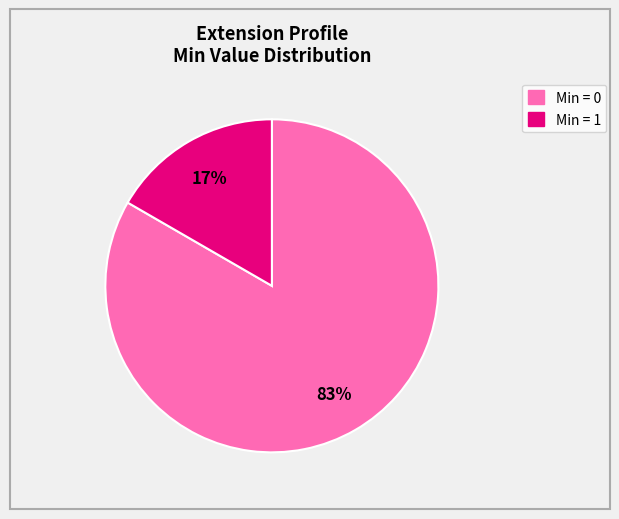

To the nearest percent, what is the average slice percentage?

50%